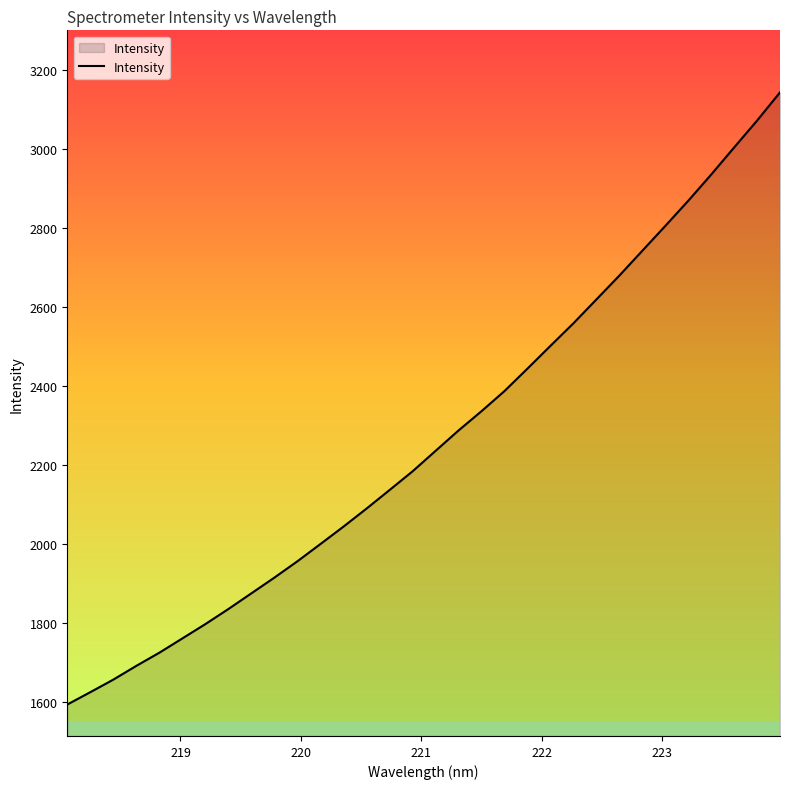

What is the maximum value shown in the chart?

3144.5